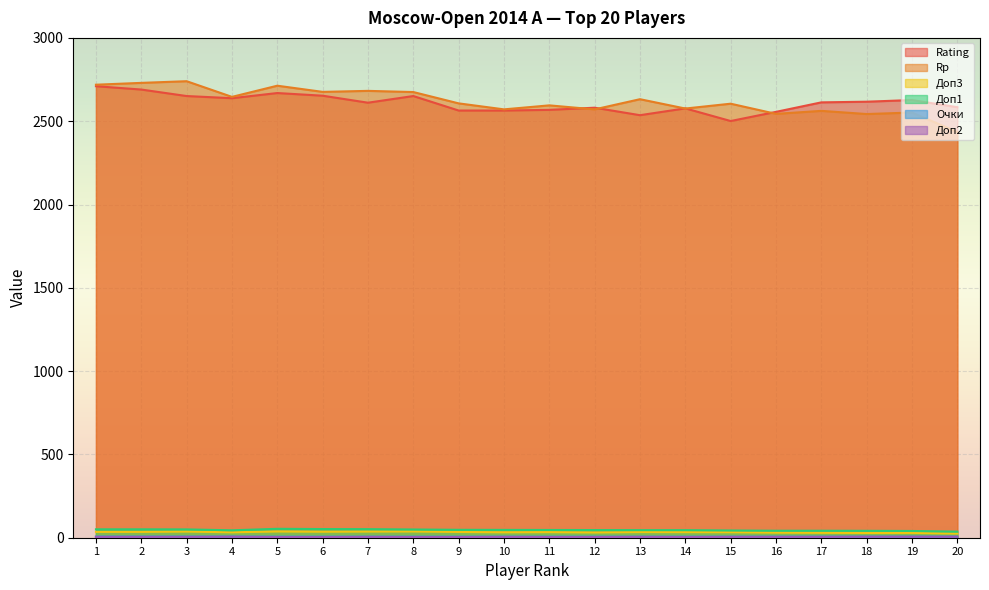

True or false: Rating and Доп1 cross at least once.

False